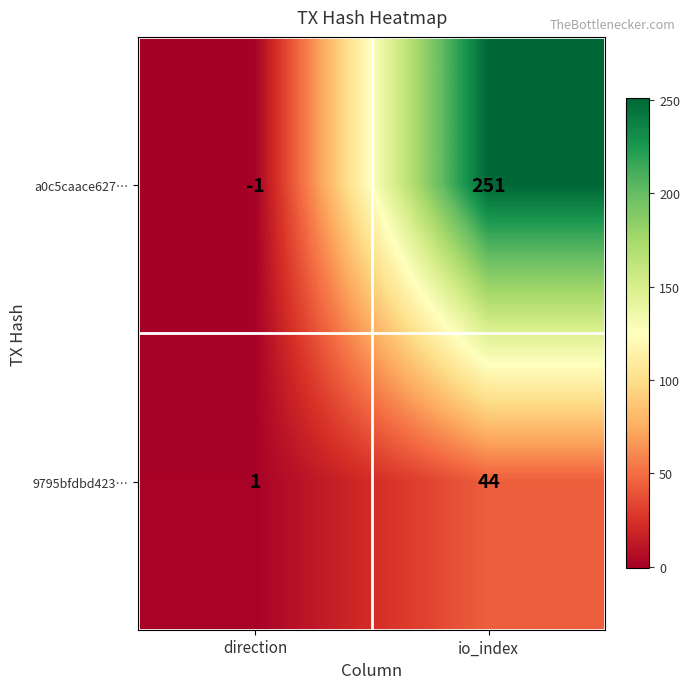

Where is a0c5caace627… nearest to the value 125?

direction